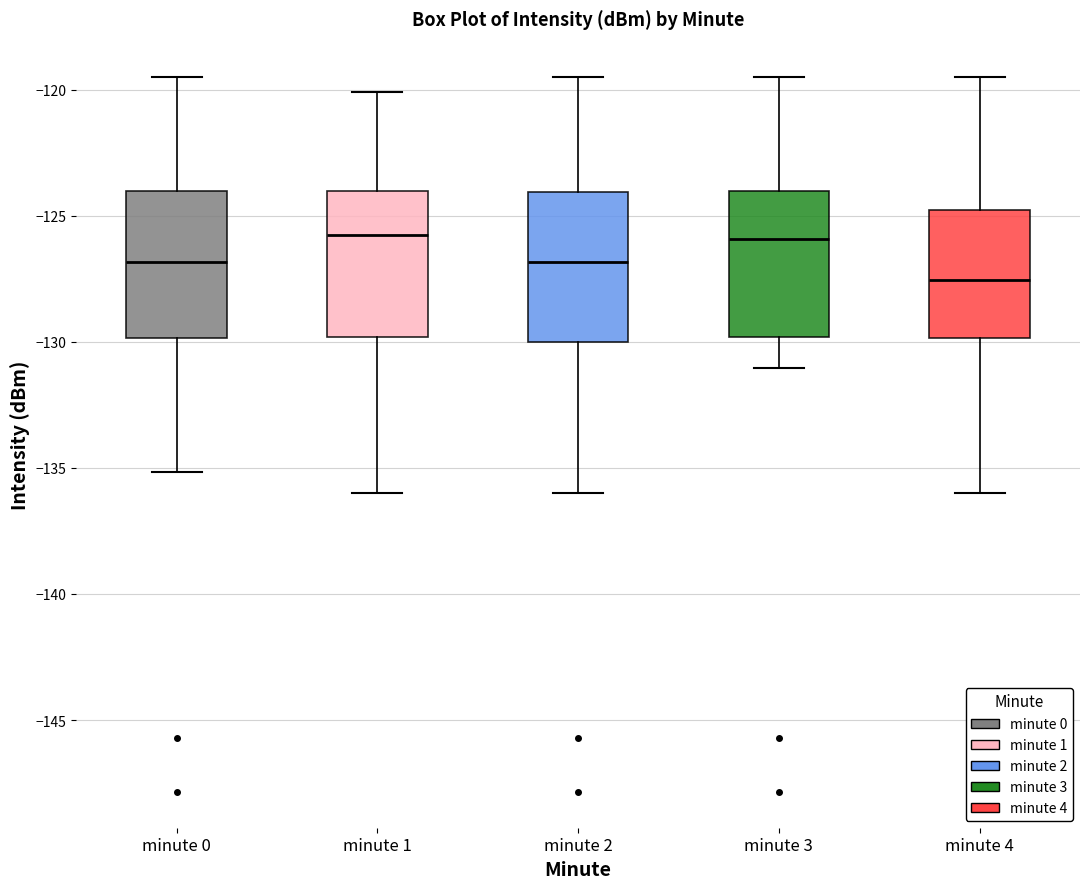

Reading left to right, transcribe this box plot: for each box, give where its median line is, the range the box spans, and where its two whiskers end, as read against the y-axis. The values are not printed on the chart, so give them approximately, as read against the axis.

minute 0: median -127.0, box -130.0 to -124.0, whiskers -135.0 to -119.5
minute 1: median -126.0, box -130.0 to -124.0, whiskers -136.0 to -120.0
minute 2: median -127.0, box -130.0 to -124.0, whiskers -136.0 to -119.5
minute 3: median -126.0, box -130.0 to -124.0, whiskers -131.0 to -119.5
minute 4: median -127.5, box -130.0 to -125.0, whiskers -136.0 to -119.5